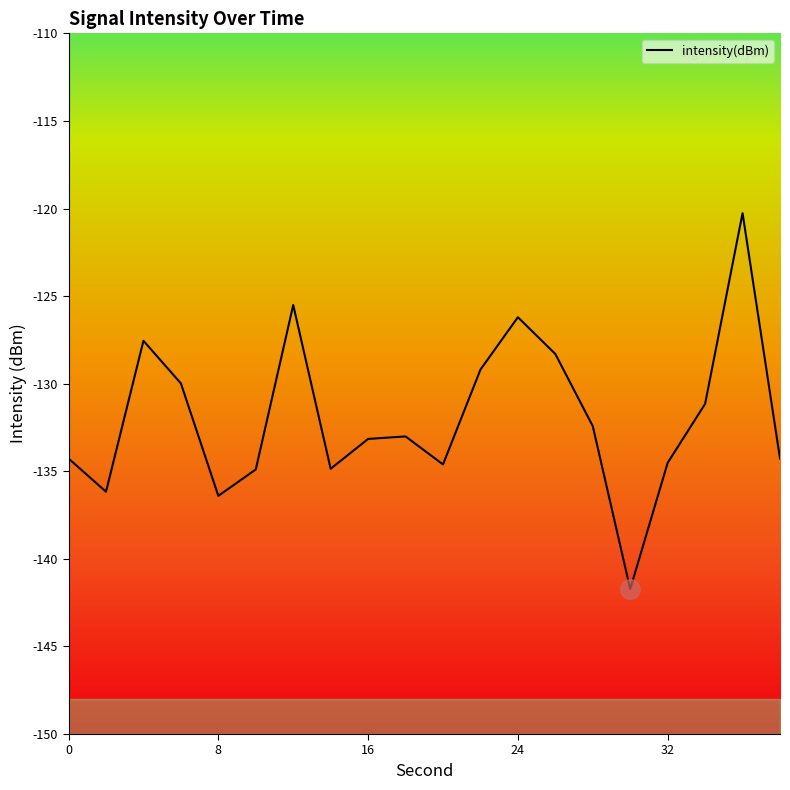

How many data points are less than -133?

11